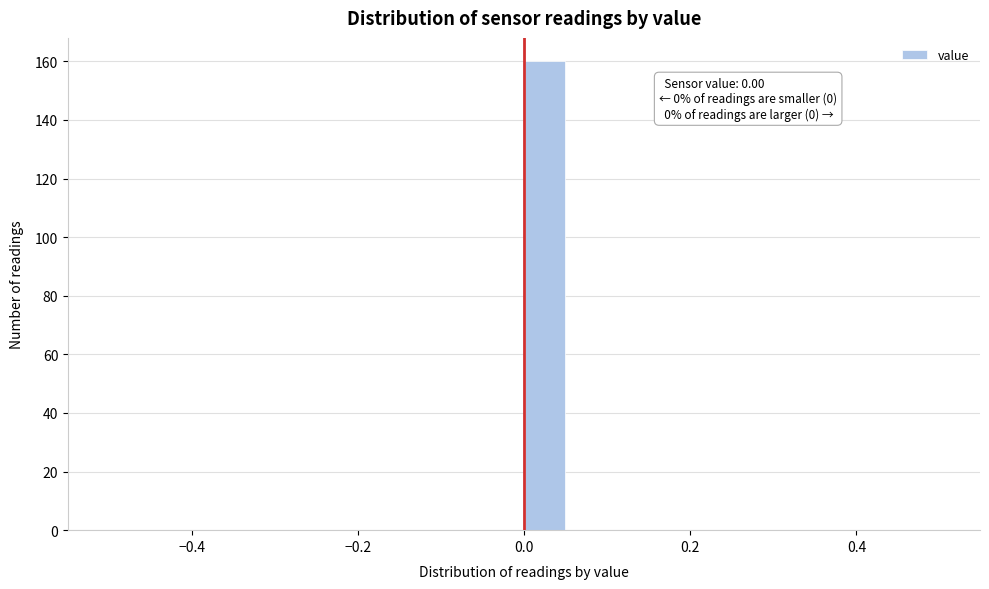

Around what value on the x-axis is the tallest bar? Give the approximate position of its centre, as read against the axis.

0.02